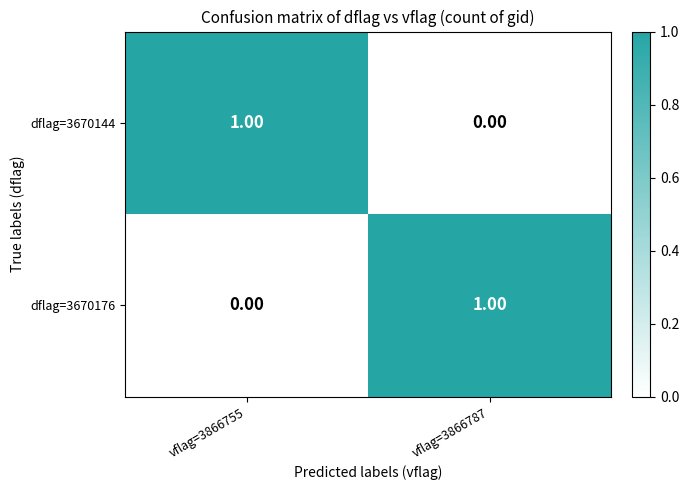

List the labels in order of dflag=3670144 value, smallest first.

vflag=3866787, vflag=3866755